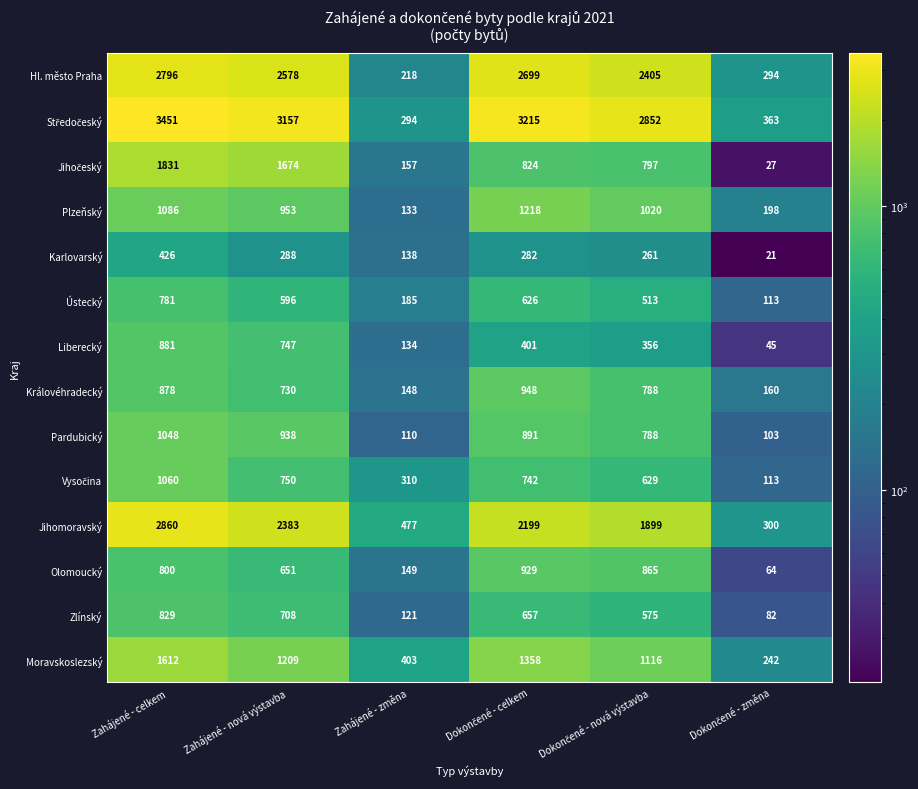

Is it true that Pardubický equals 1048 at Zahájené - celkem?

True